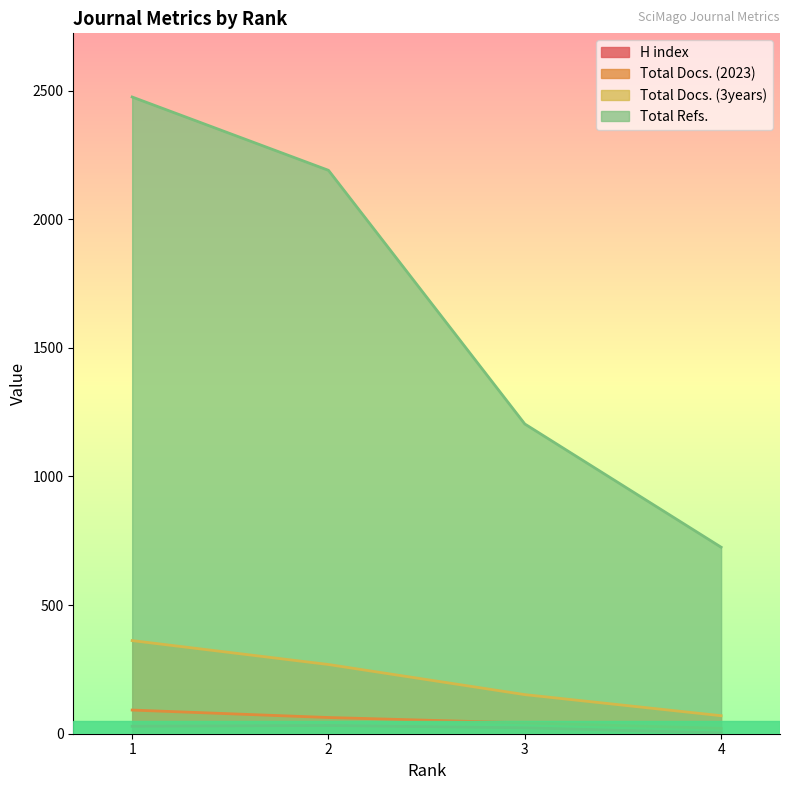

True or false: Total Docs. (2023) and Total Docs. (3years) cross at least once.

False